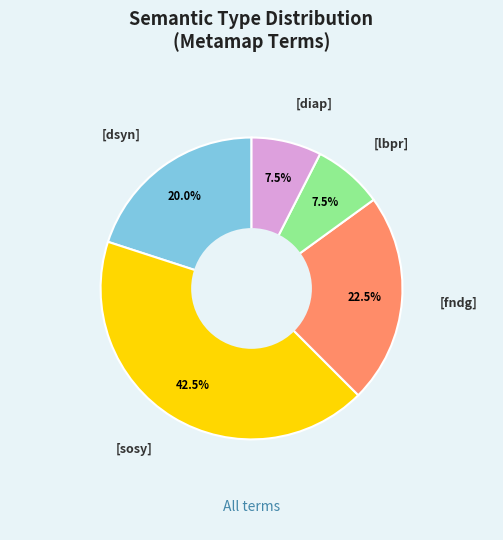

What percentage do [dsyn] and [diap] together represent?

27.5%